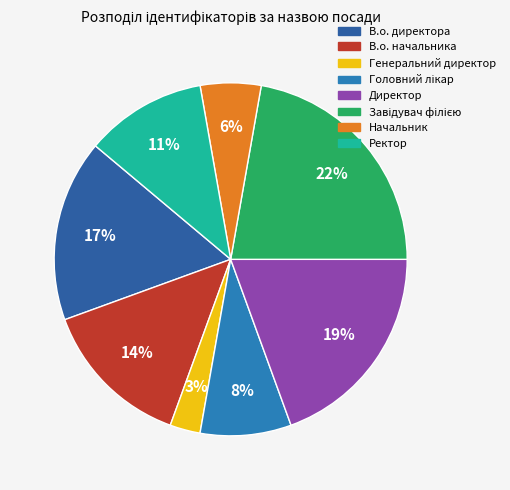

What is the largest slice in the pie chart?

Завідувач філією